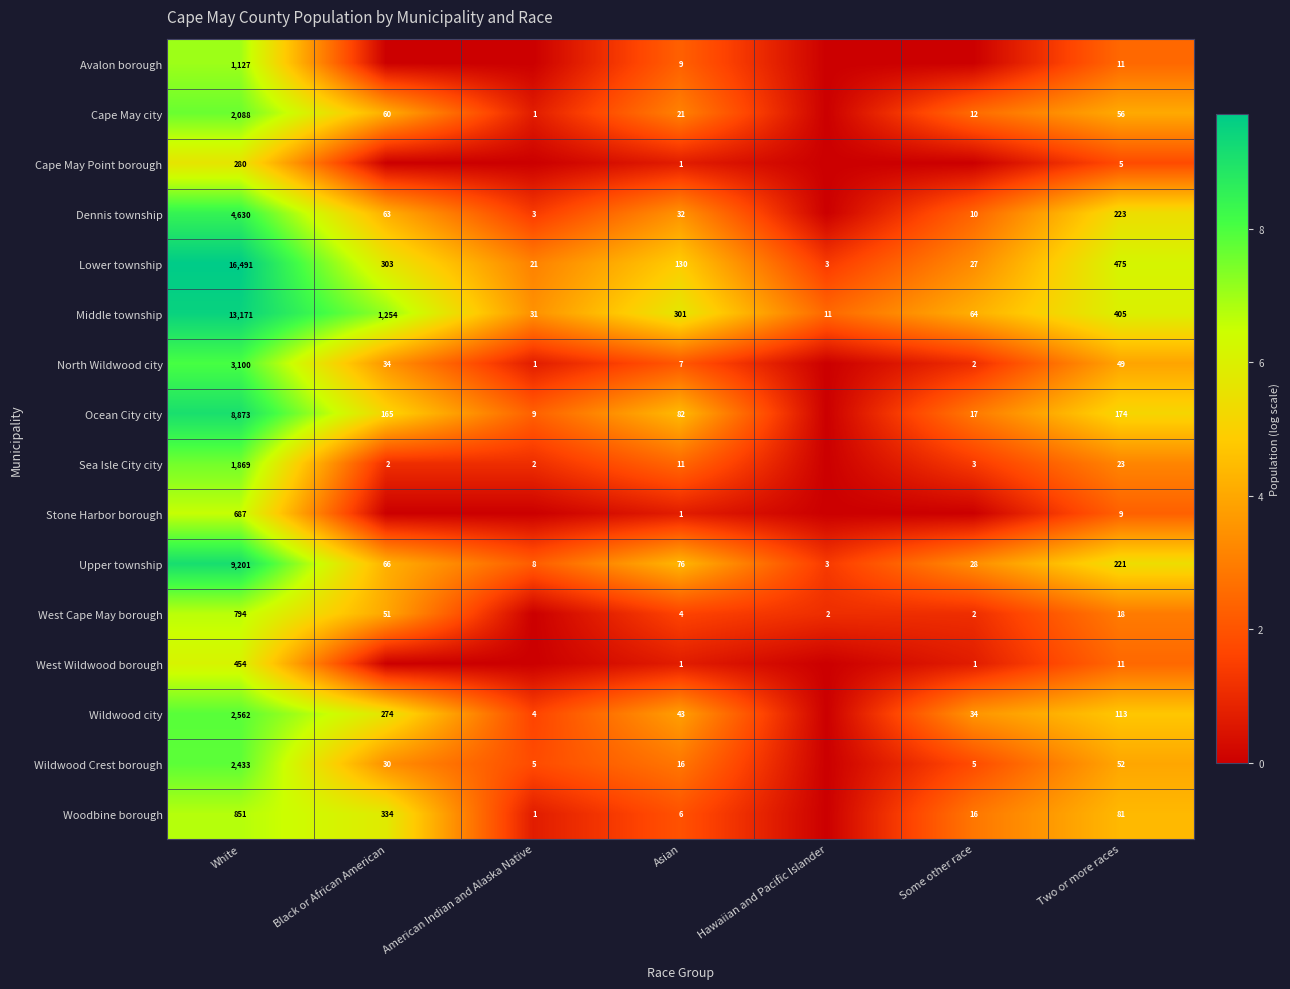

Rank the series at White from lowest to highest value.

Cape May Point borough, West Wildwood borough, Stone Harbor borough, West Cape May borough, Woodbine borough, Avalon borough, Sea Isle City city, Cape May city, Wildwood Crest borough, Wildwood city, North Wildwood city, Dennis township, Ocean City city, Upper township, Middle township, Lower township